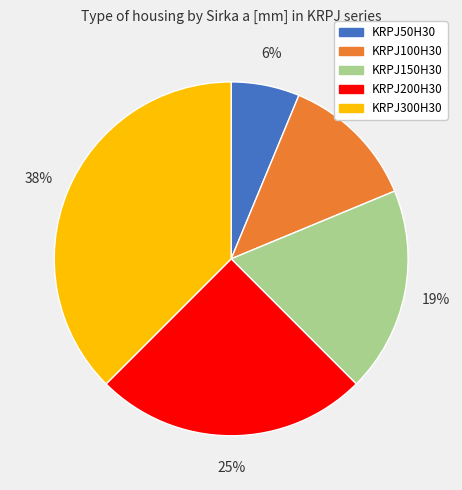

True or false: KRPJ300H30 accounts for 49% of the total.

False